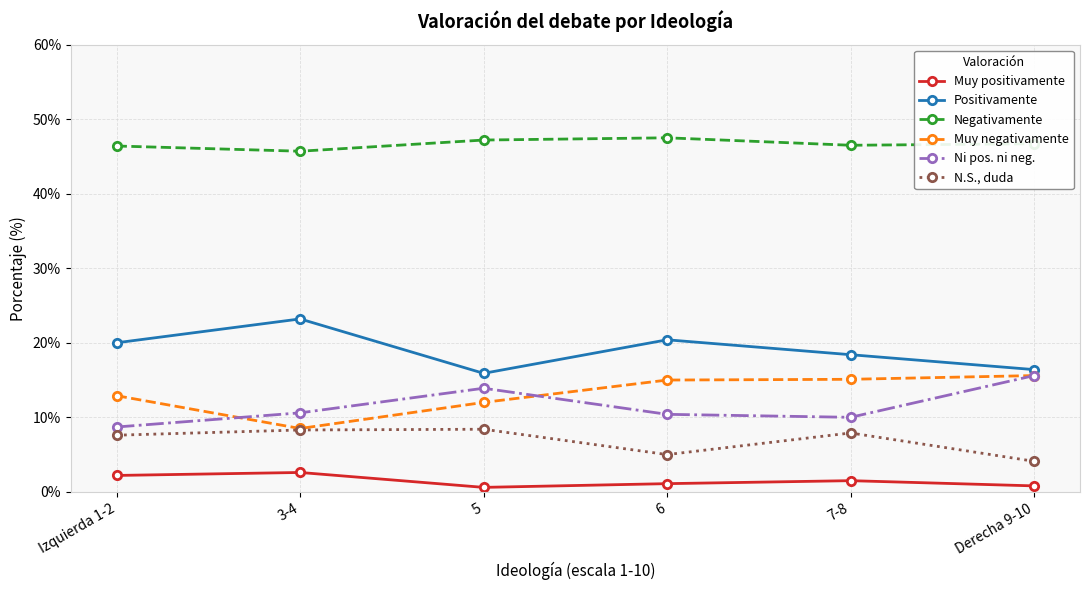

What is the average value of the Muy negativamente series?

13.2